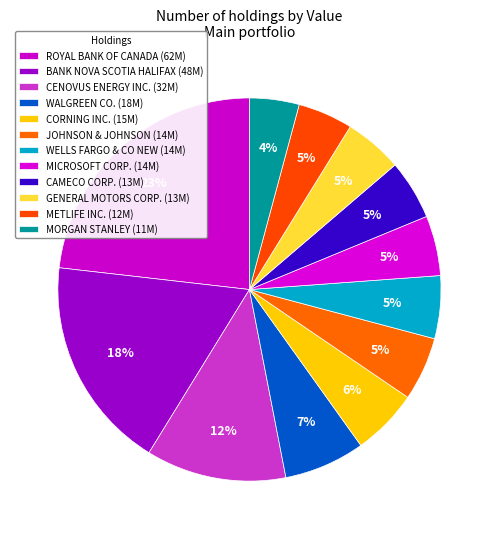

How many segments does this pie chart have?

12